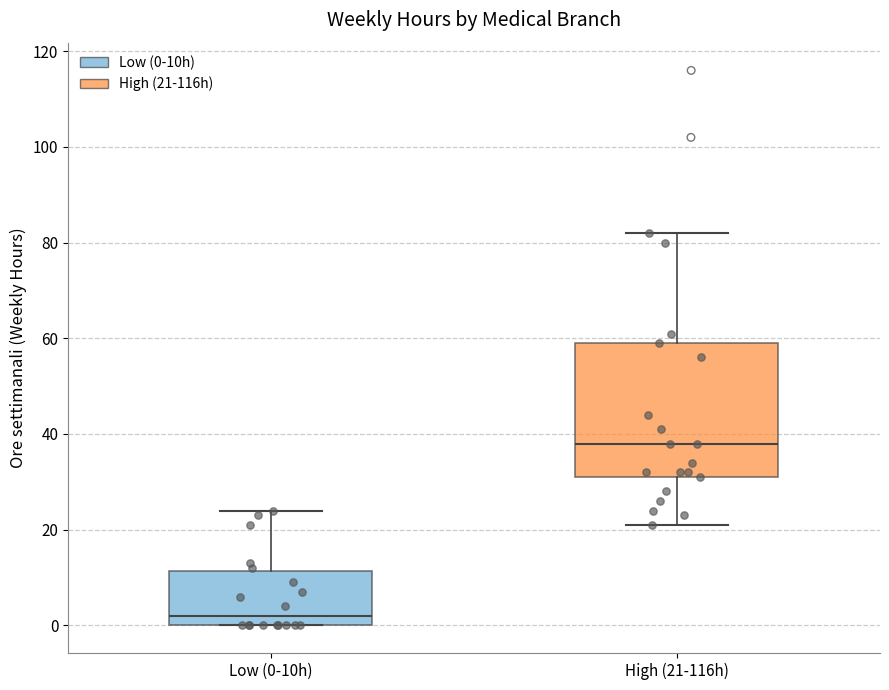

Reading left to right, read every box against the y-axis: the position of its median line, the range the box covers, and the ends of its whiskers. The values are not printed on the chart, so give them approximately, as read against the axis.

Low (0-10h): median 2, box 0 to 12, whiskers 0 to 24
High (21-116h): median 38, box 32 to 60, whiskers 22 to 82